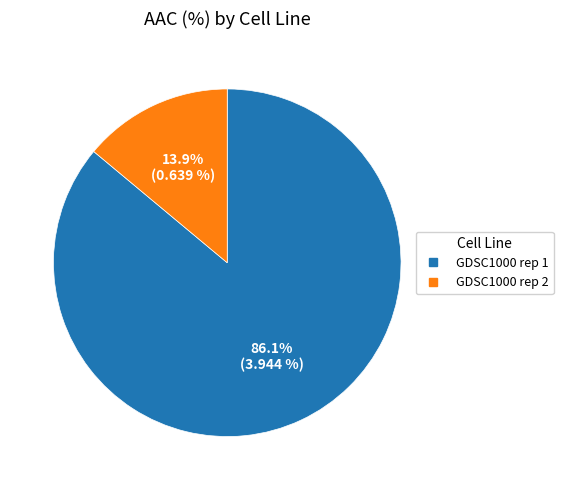

How much of the chart is everything except GDSC1000 rep 1?

13.9%